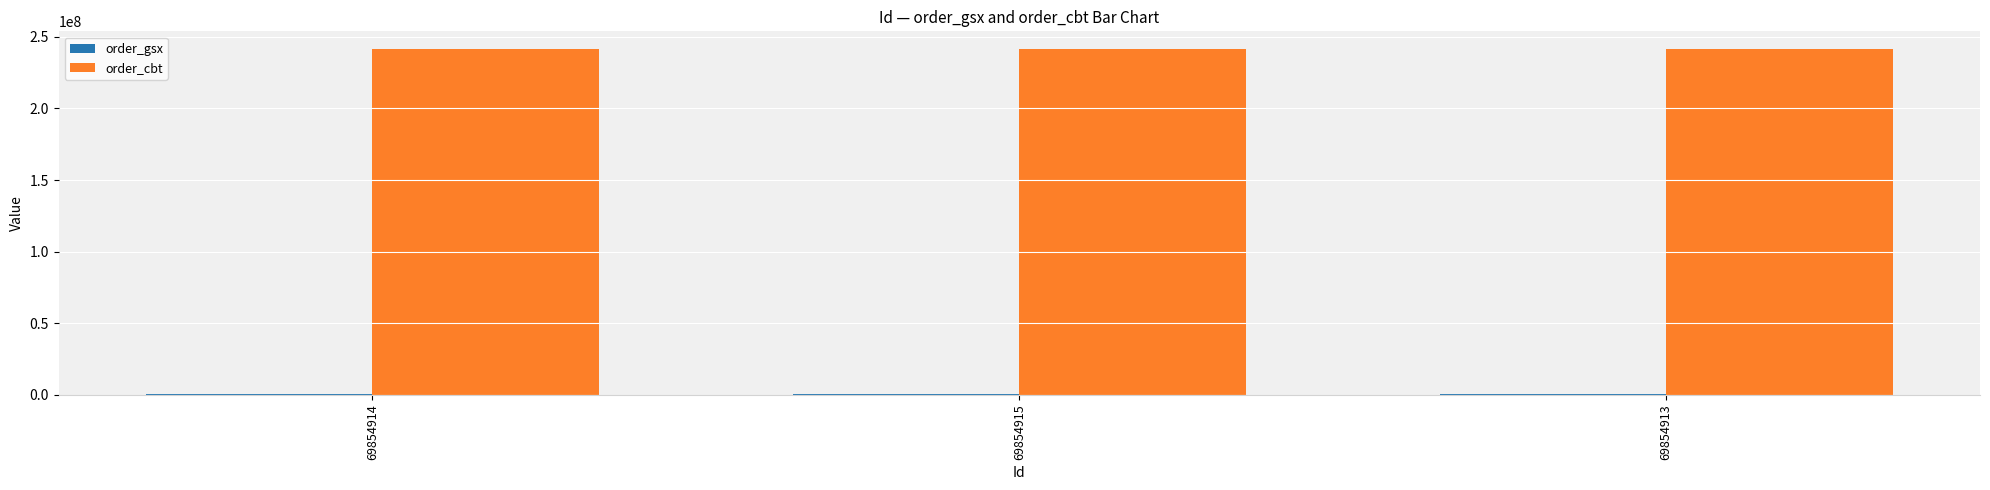

The order_cbt series shows 343664411 at 69854913. True or false?

False